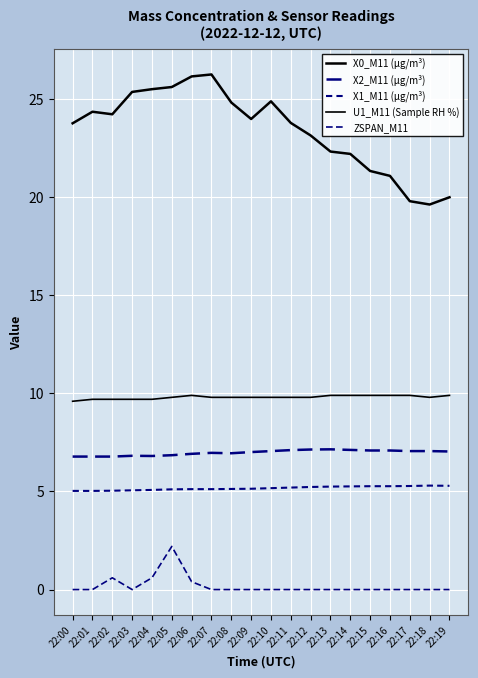

True or false: X2_M11 (μg/m³) and X0_M11 (μg/m³) intersect in this chart.

False